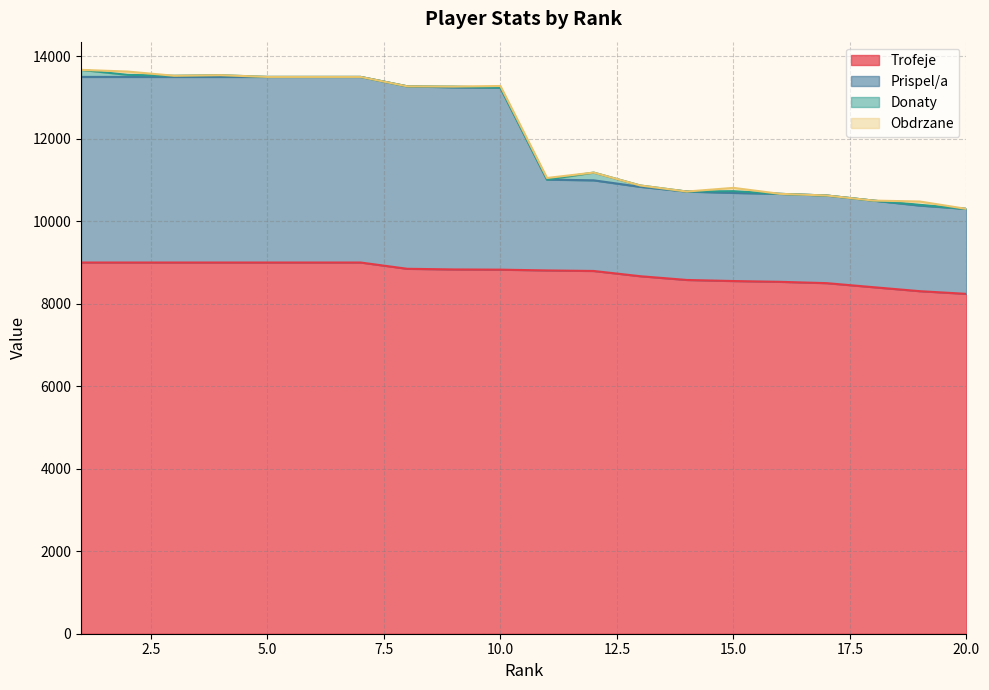

True or false: Prispel/a and Trofeje cross at least once.

False